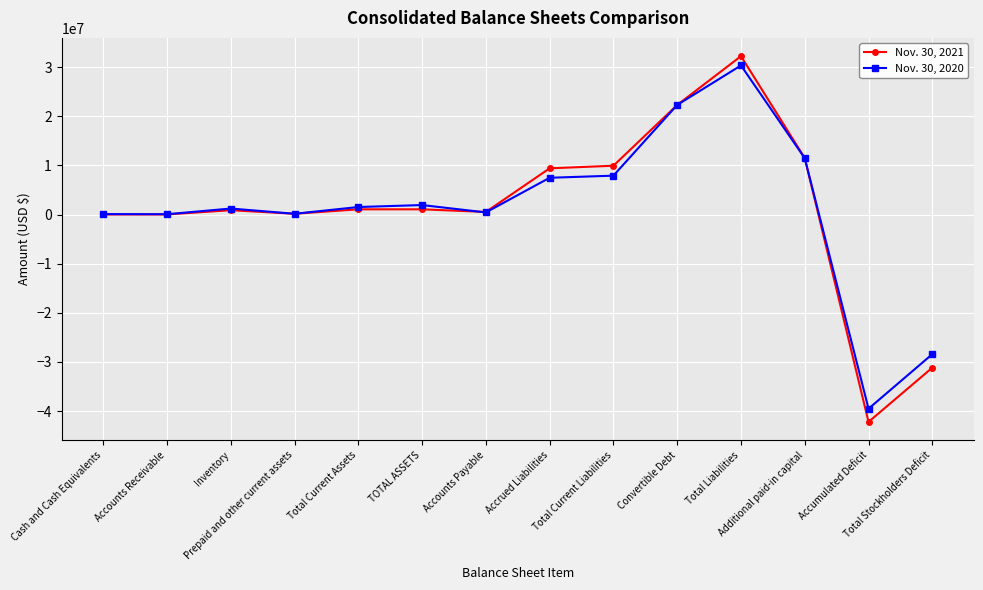

What is the minimum value shown in the chart?

-42205049